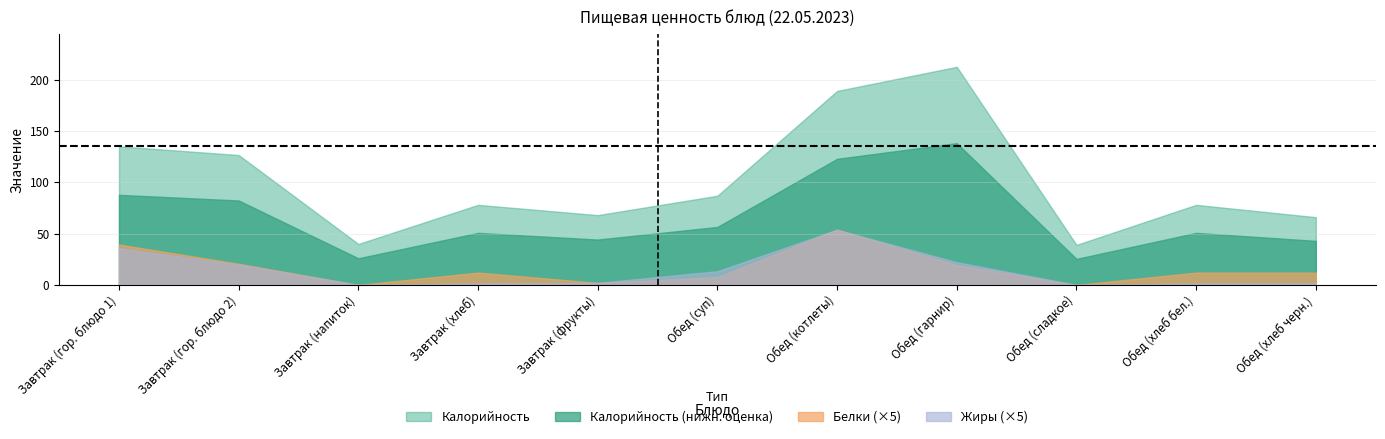

What position from the right is Завтрак (напиток)?

9